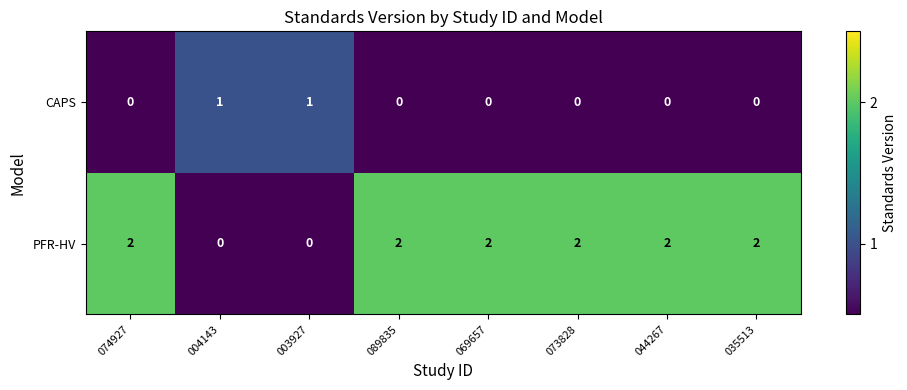

True or false: PFR-HV has a value of 3 at 074927.

False